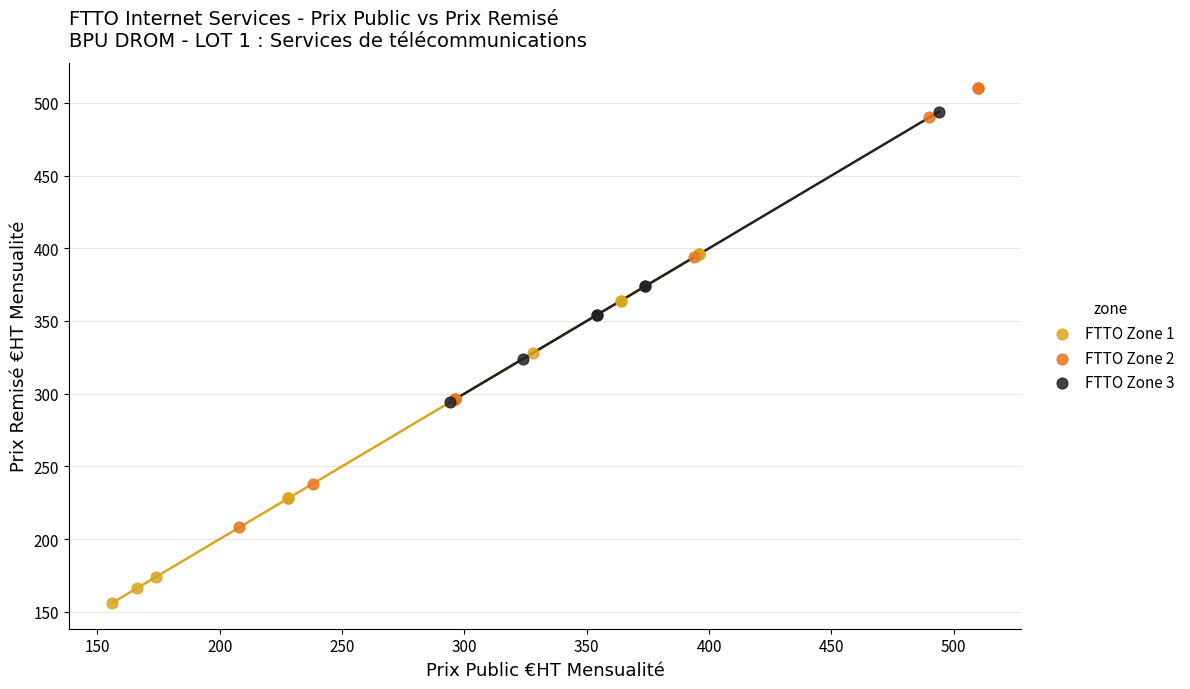

Which series contains the highest Y value?

FTTO Zone 2